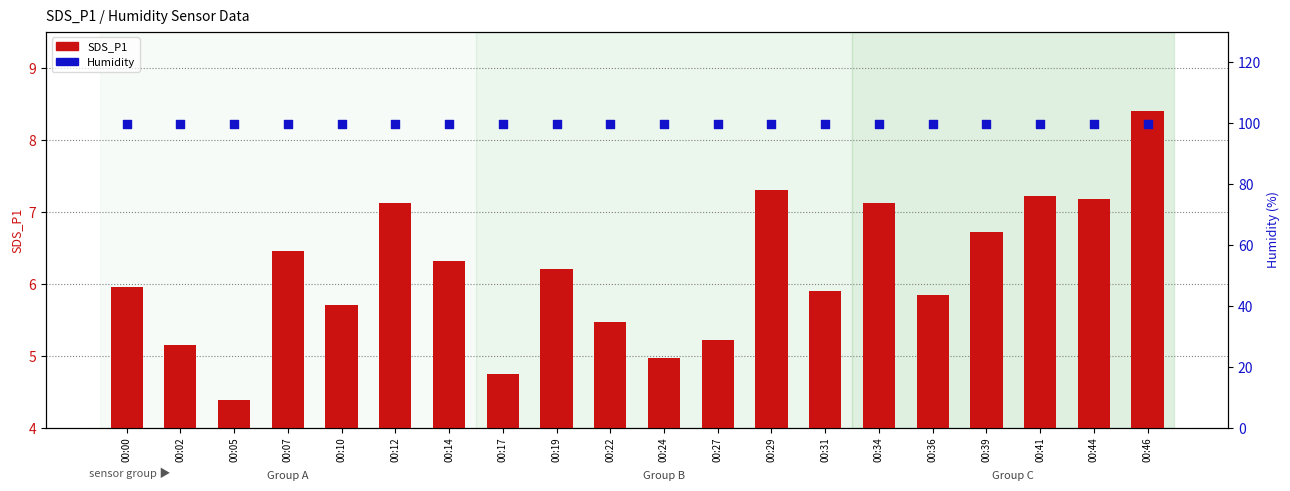

Which series contains the highest Y value?

Humidity